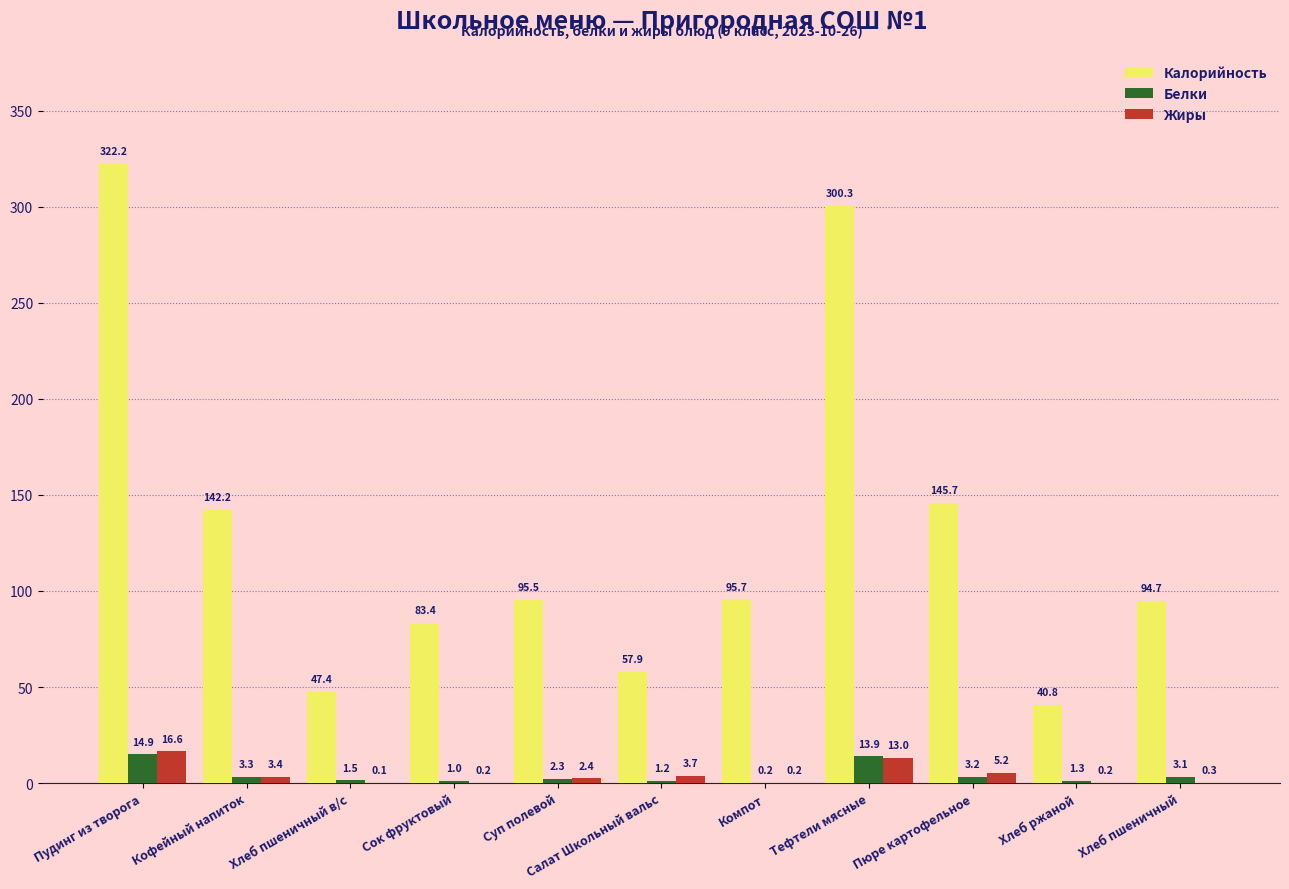

True or false: Калорийность has a value of 132.1 at Суп полевой.

False